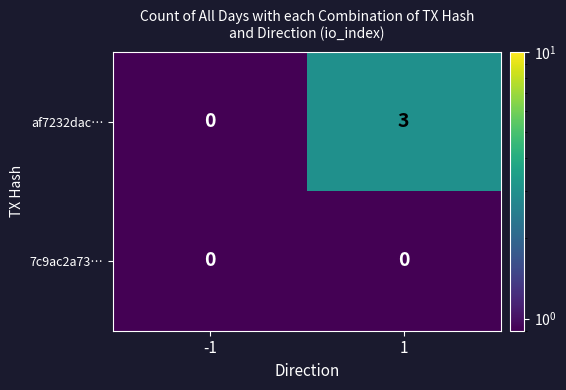

What is the smallest value displayed?

0